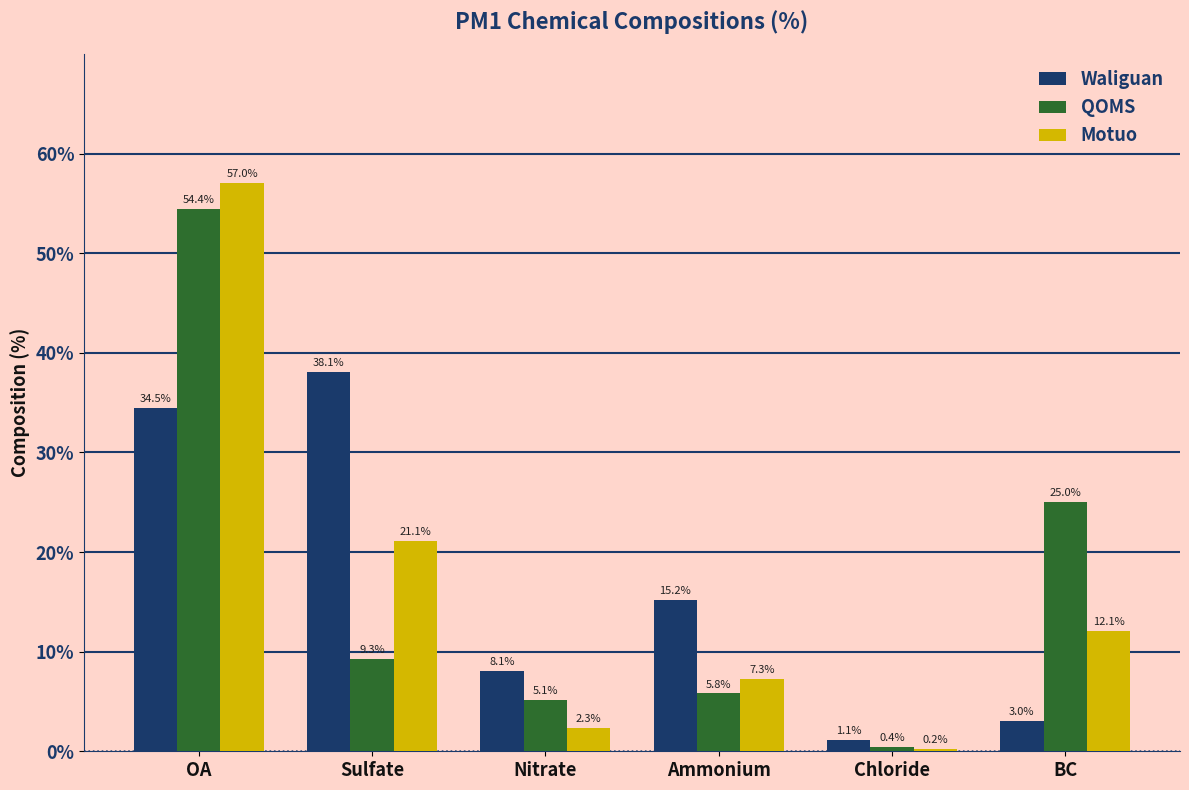

The value of QOMS at OA is 88.7. True or false?

False